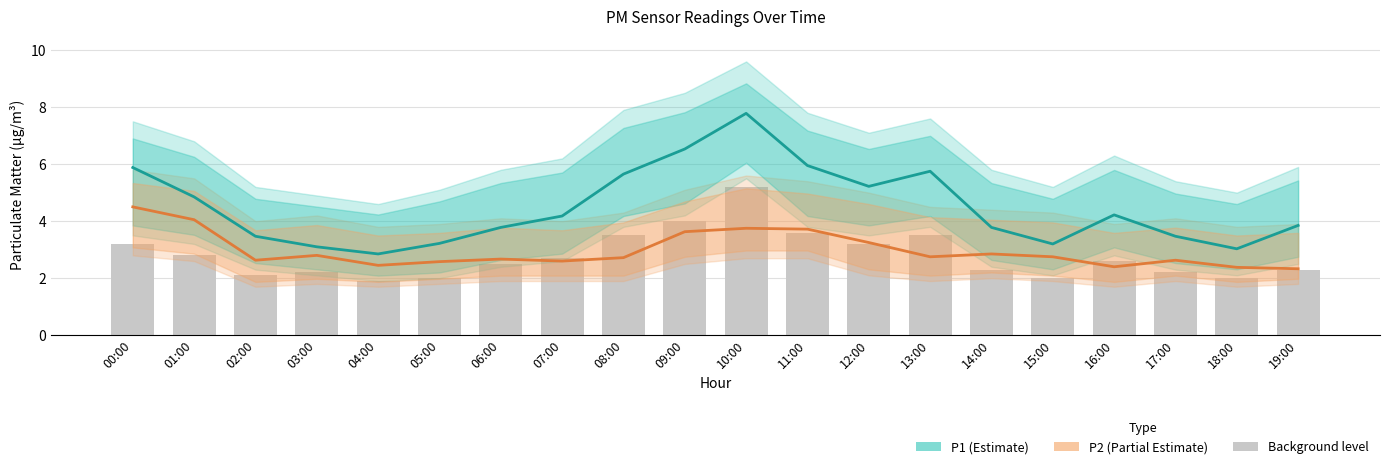

Rank the series at 10:00 from lowest to highest value.

P2, bars, P1